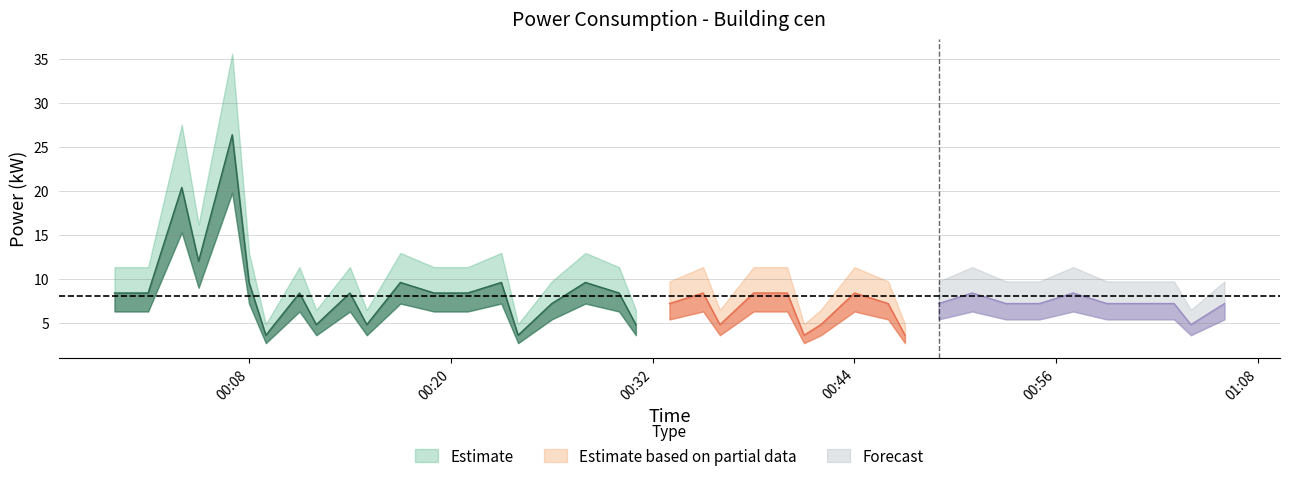

True or false: the data shows 5.2 at 2023-05-02T00:35:00.

False